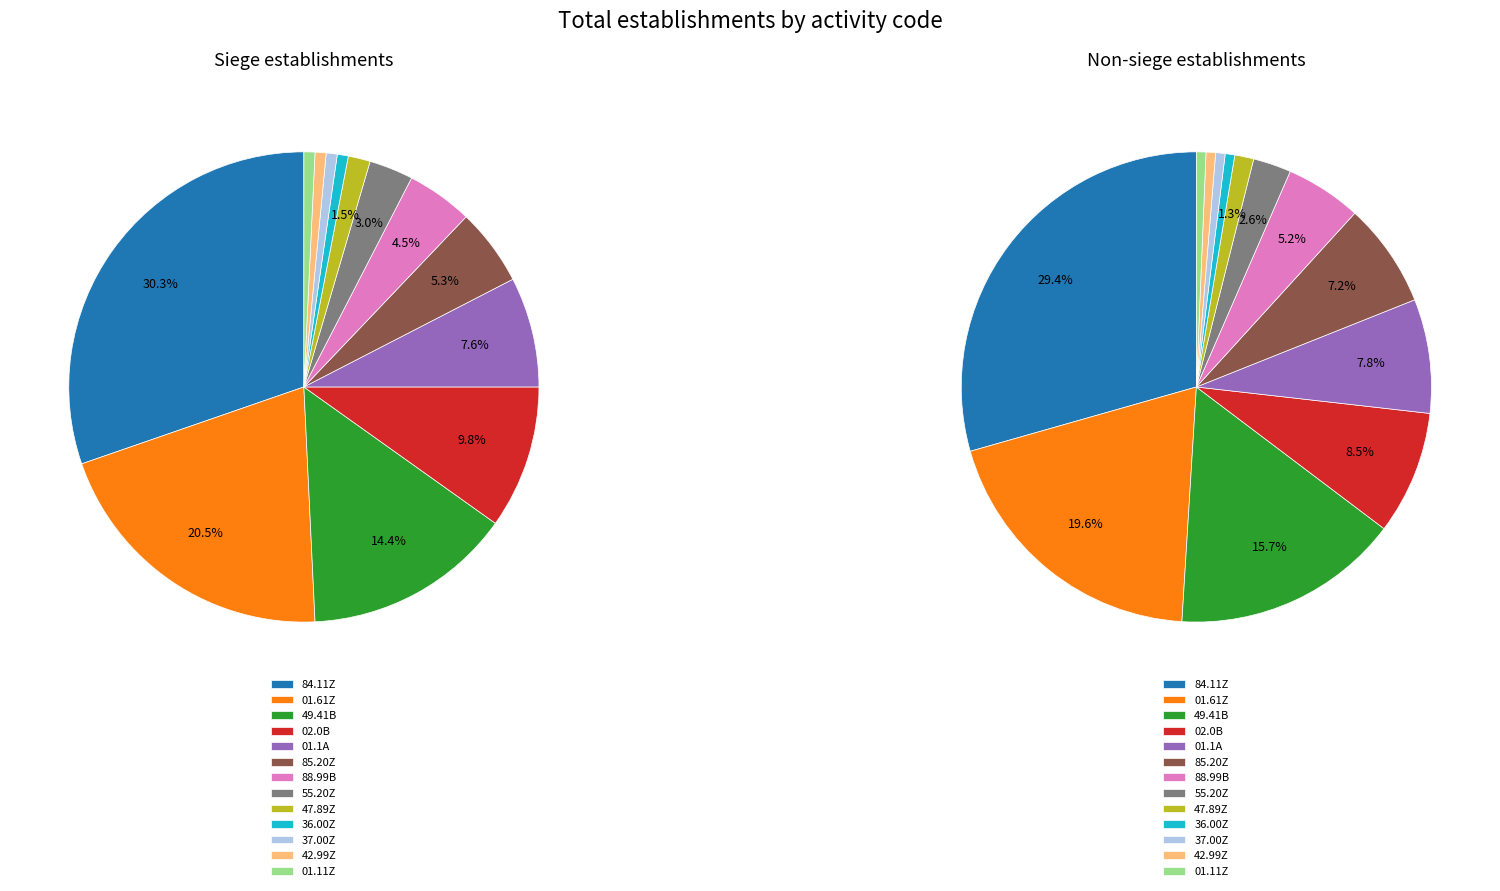

To the nearest percent, what is the difference between the 88.99B and 01.11Z slice percentages?

5%